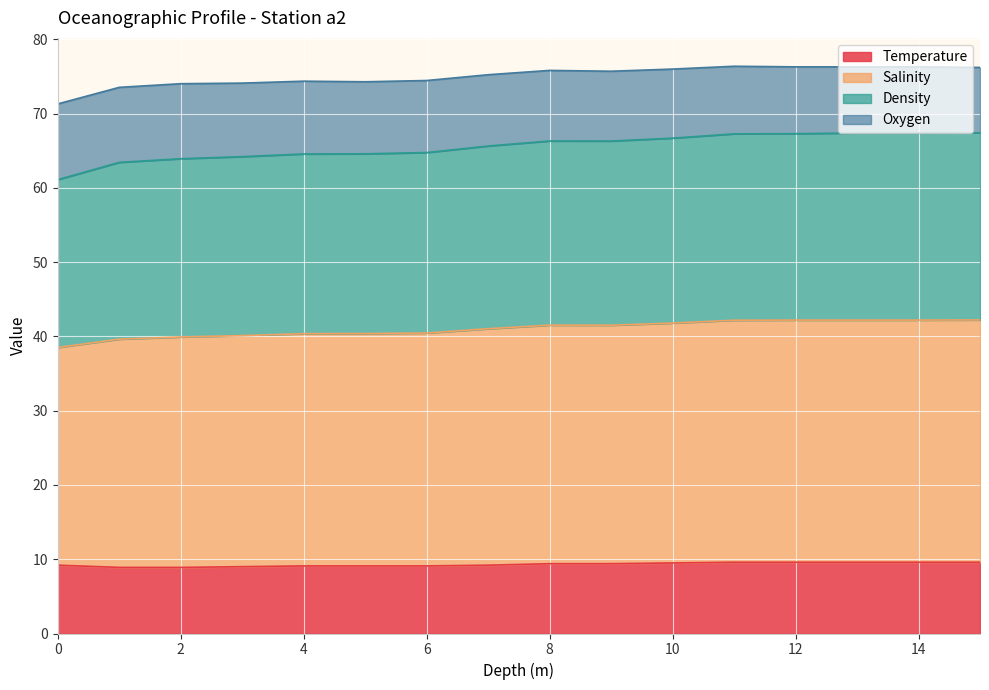

Does the chart display data point markers on the line(s)?

No